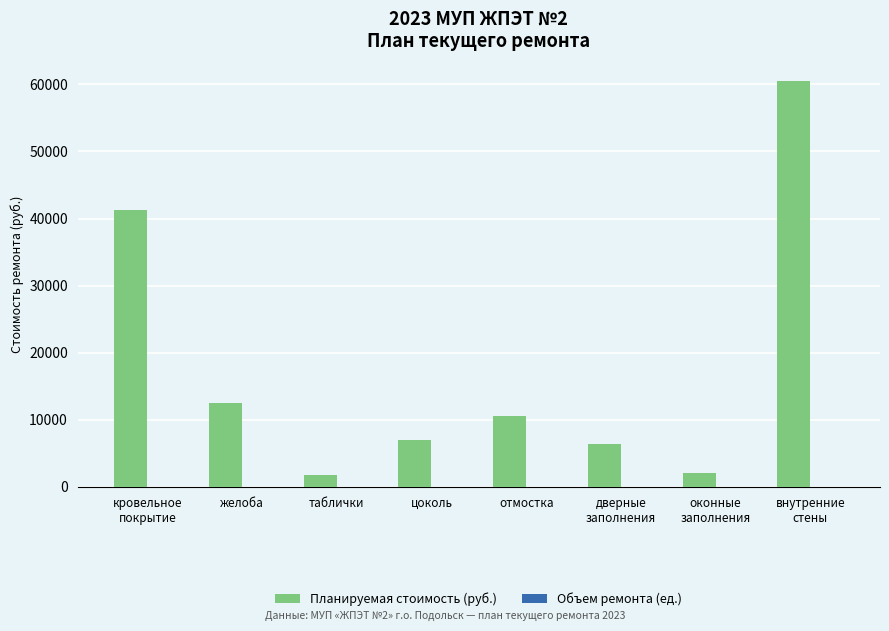

Is it true that Планируемая стоимость (руб.) equals 60488.4 at внутренние
стены?

True